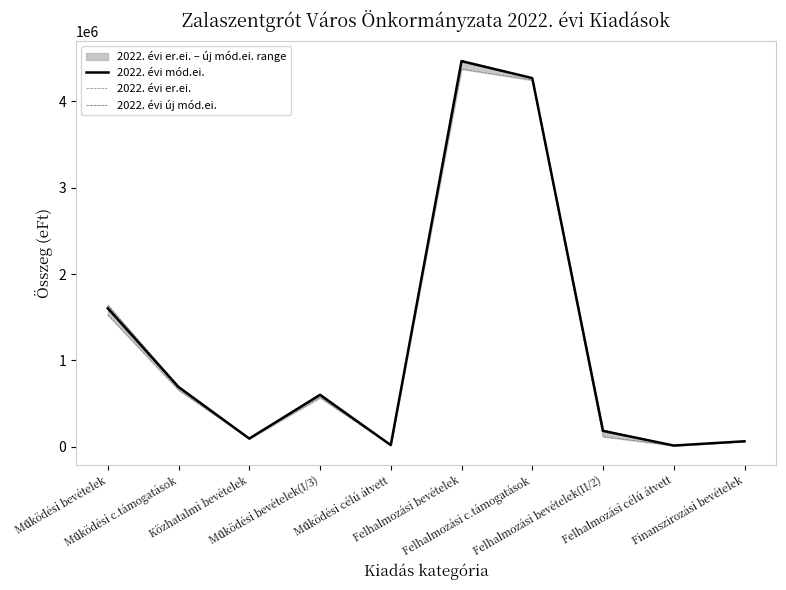

True or false: 2022. évi mód.ei. and 2022. évi er.ei. cross at least once.

False